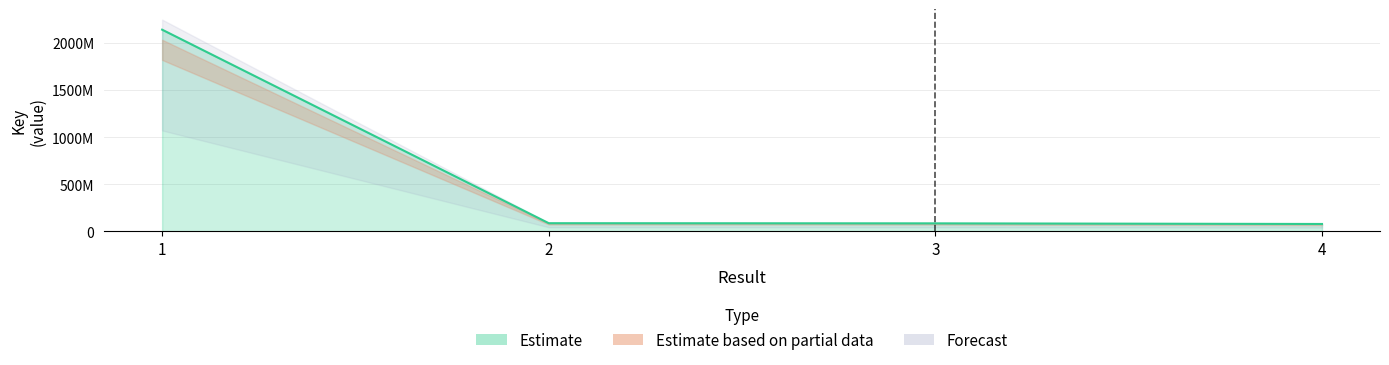

Reading left to right, extract all data points from this chart.

2140684876	85652158	83936883	77415625